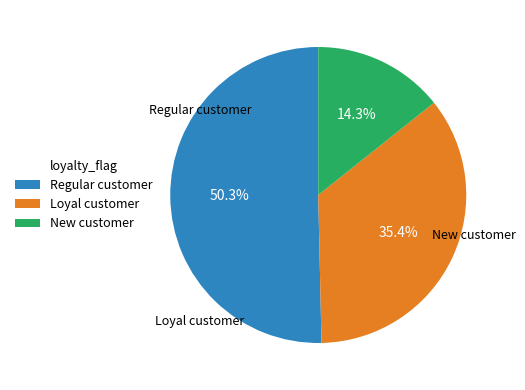

Which category has the smallest portion of the pie?

New customer